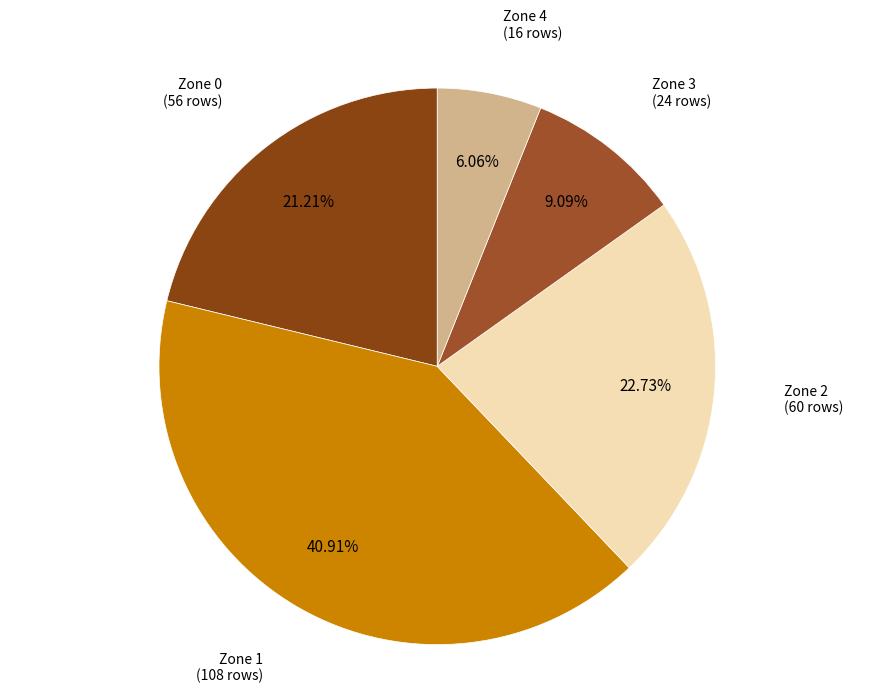

Rank the categories by value from highest to lowest.

Zone 1, Zone 2, Zone 0, Zone 3, Zone 4